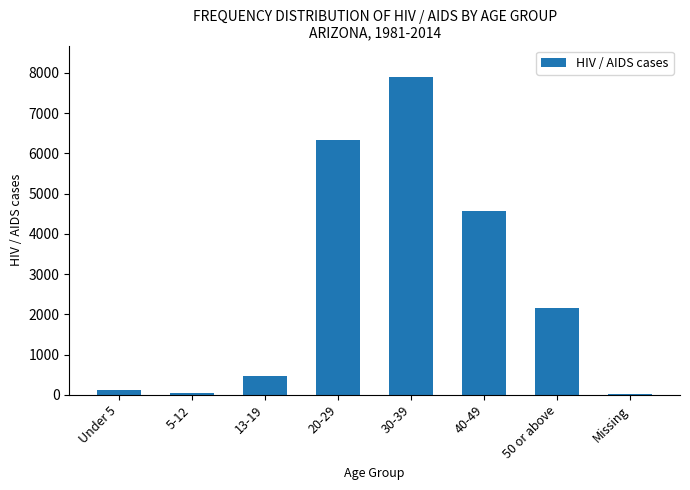

At which category does the chart reach its peak across all series?

30-39